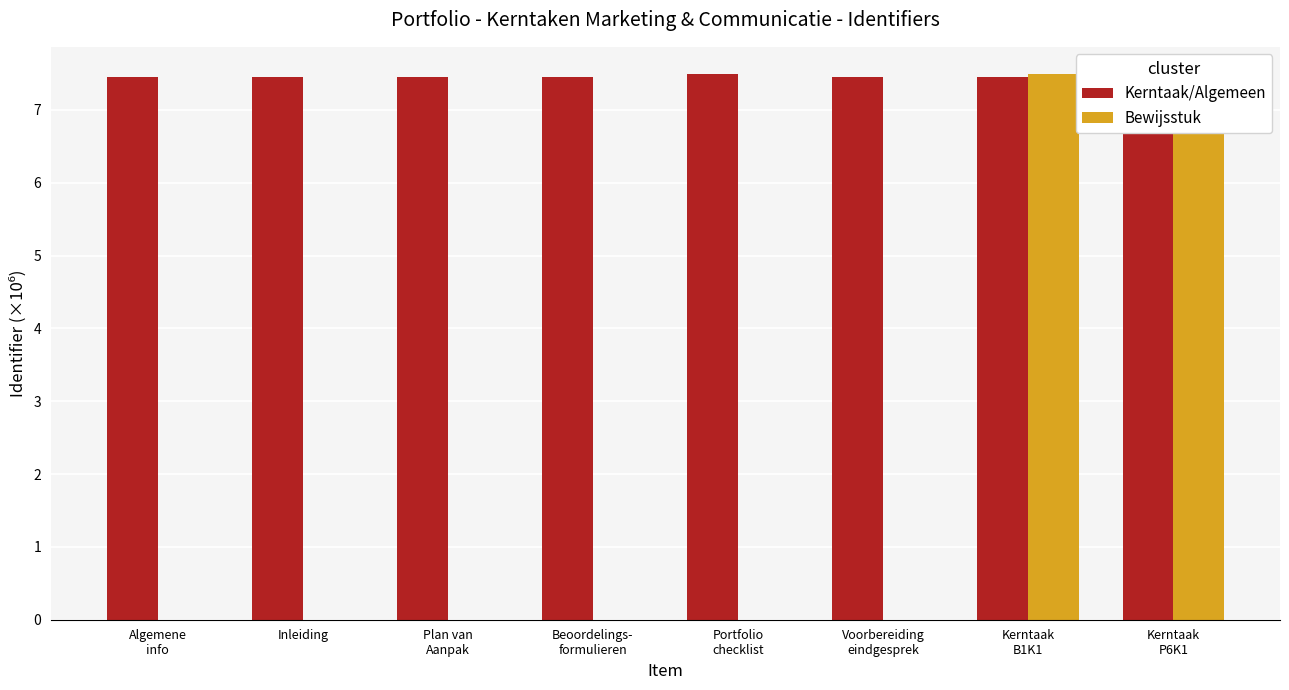

The value of Kerntaak/Algemeen at Portfolio
checklist is 3.2. True or false?

False